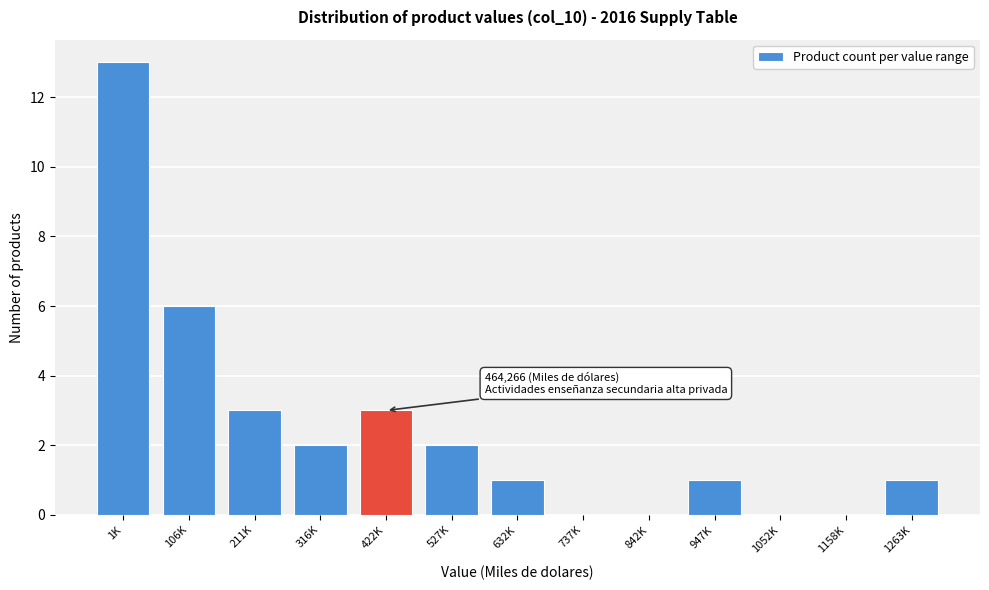

Reading left to right, extract all data points from this chart.

1K=13	106K=6	211K=3	316K=2	422K=3	527K=2	632K=1	737K=0	842K=0	947K=1	1052K=0	1158K=0	1263K=1